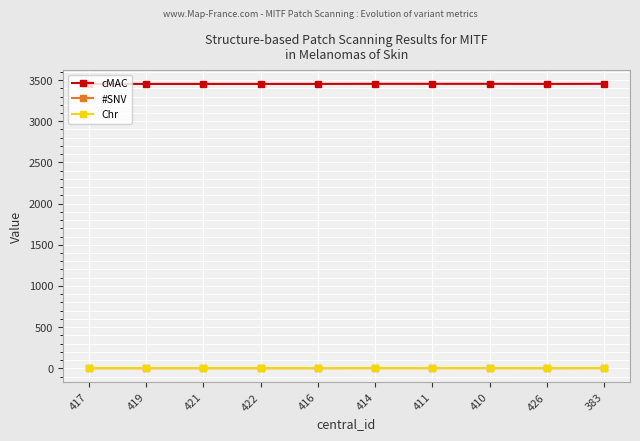

What is the minimum value for cMAC?

3453